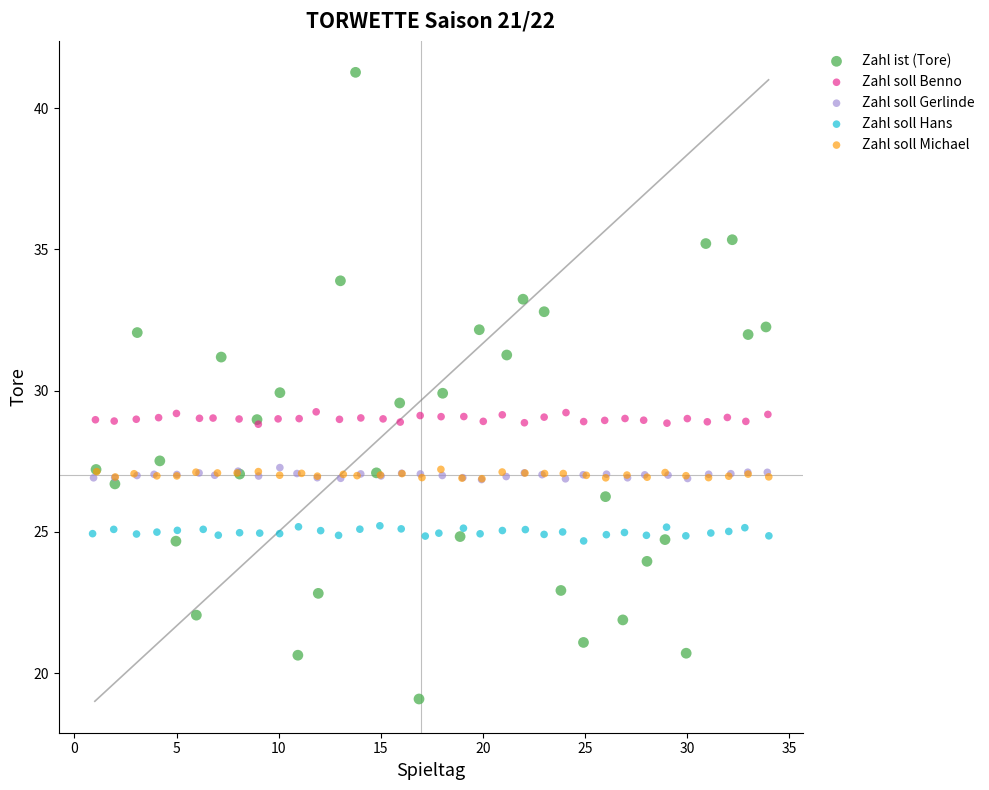

Which series has the largest Y range (max minus min)?

Zahl ist (Tore)